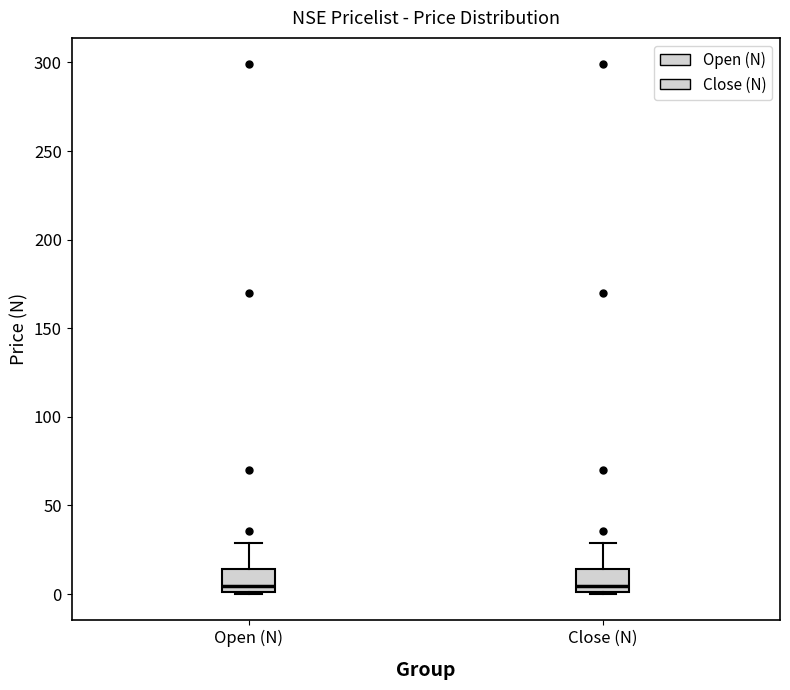

Reading left to right, read every box against the y-axis: the position of its median line, the range the box covers, and the ends of its whiskers. The values are not printed on the chart, so give them approximately, as read against the axis.

Open (N): median 5, box 0 to 15, whiskers 0 to 30
Close (N): median 5, box 0 to 15, whiskers 0 to 30